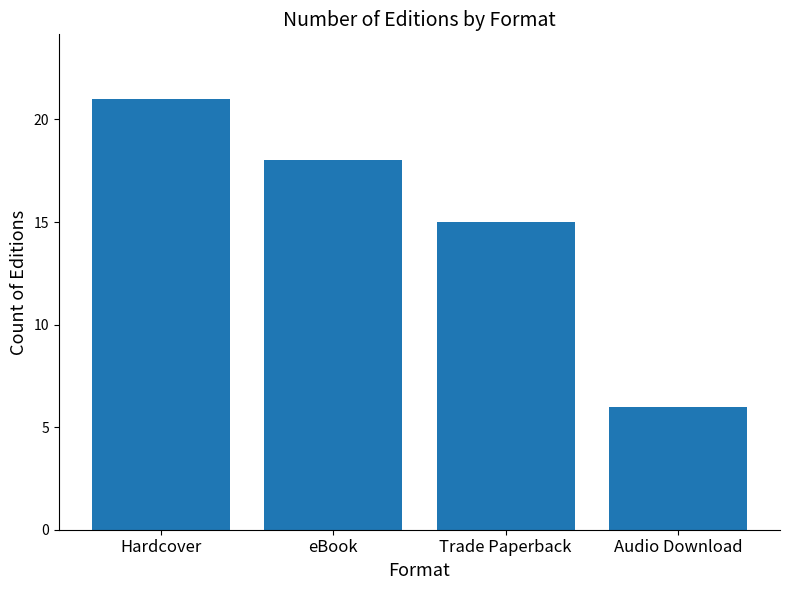

Rank the categories by value from lowest to highest.

Audio Download, Trade Paperback, eBook, Hardcover